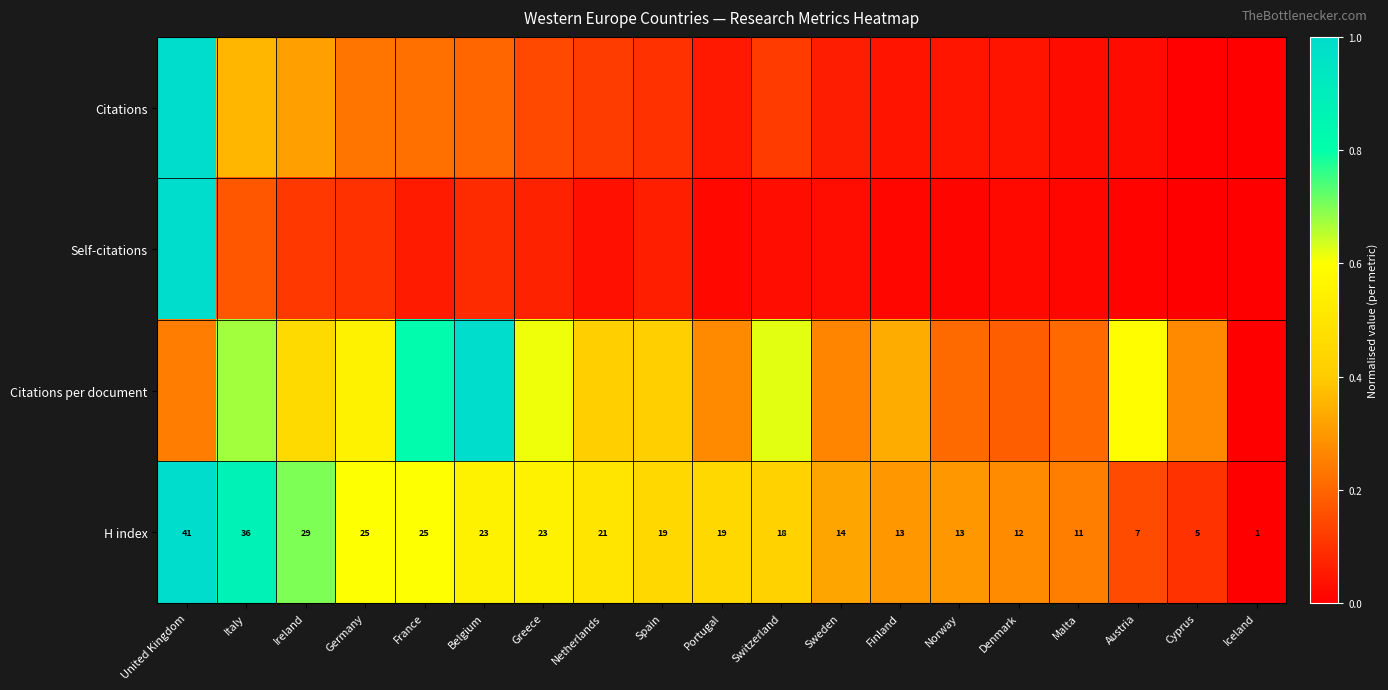

At which label does H index first exceed 19?

United Kingdom